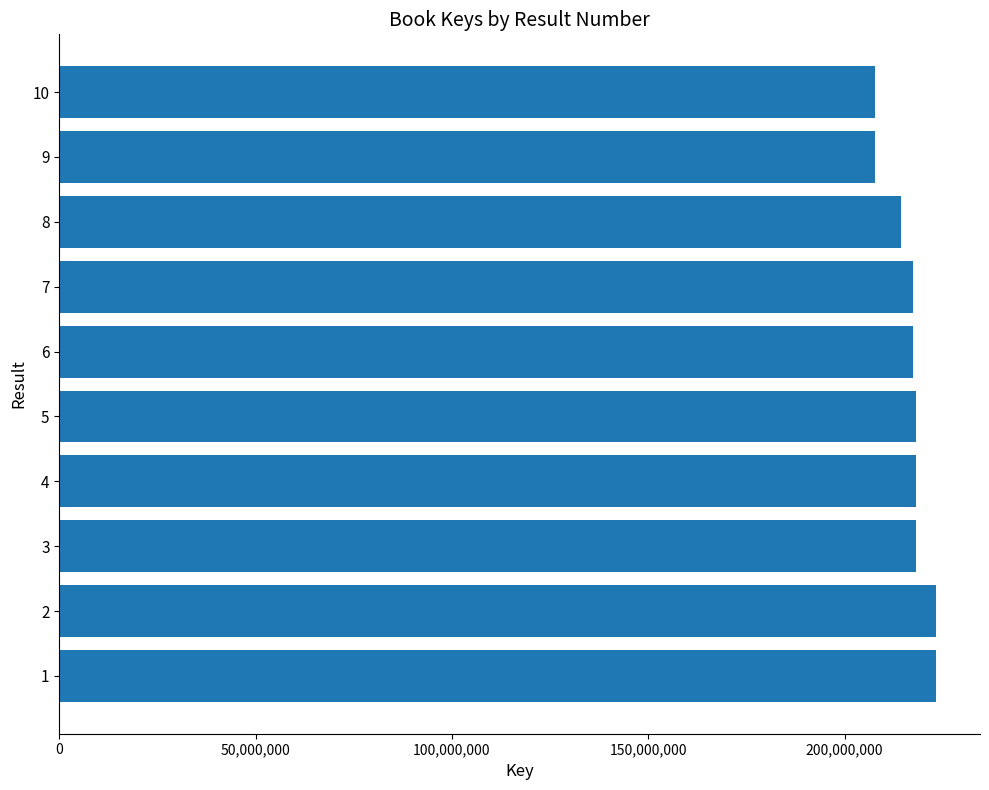

Between 9 and 5, which is larger?

5